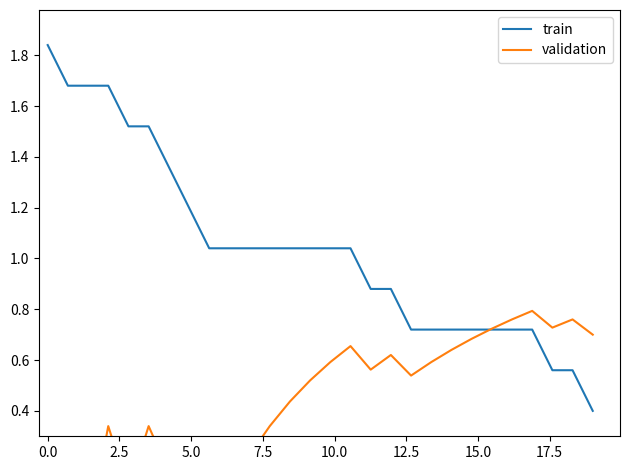

What is the lowest value of the train series?

0.4